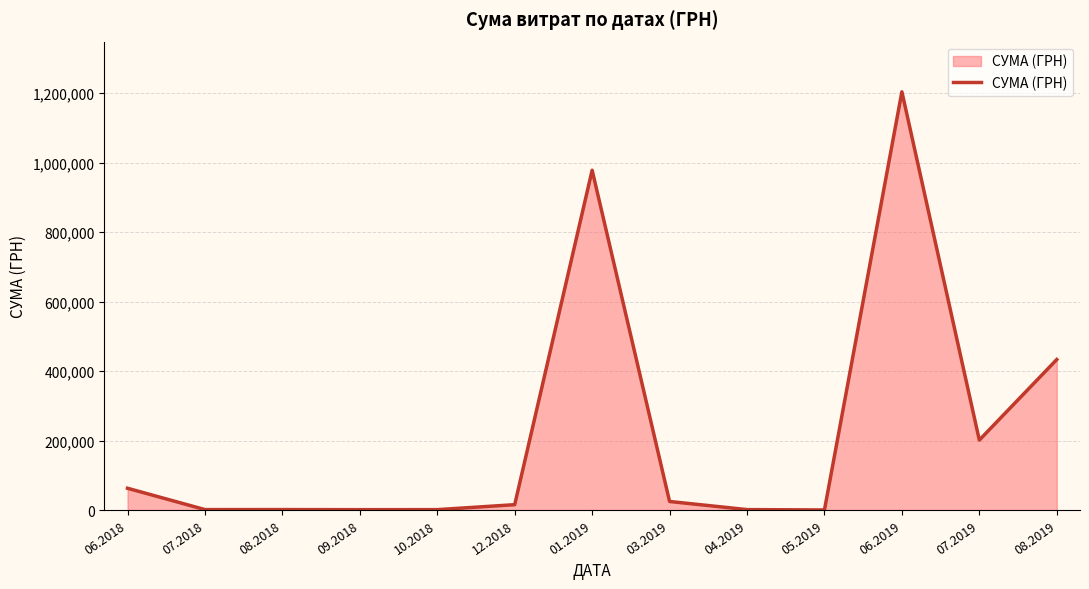

Which has a higher value, 07.2019 or 01.2019?

01.2019